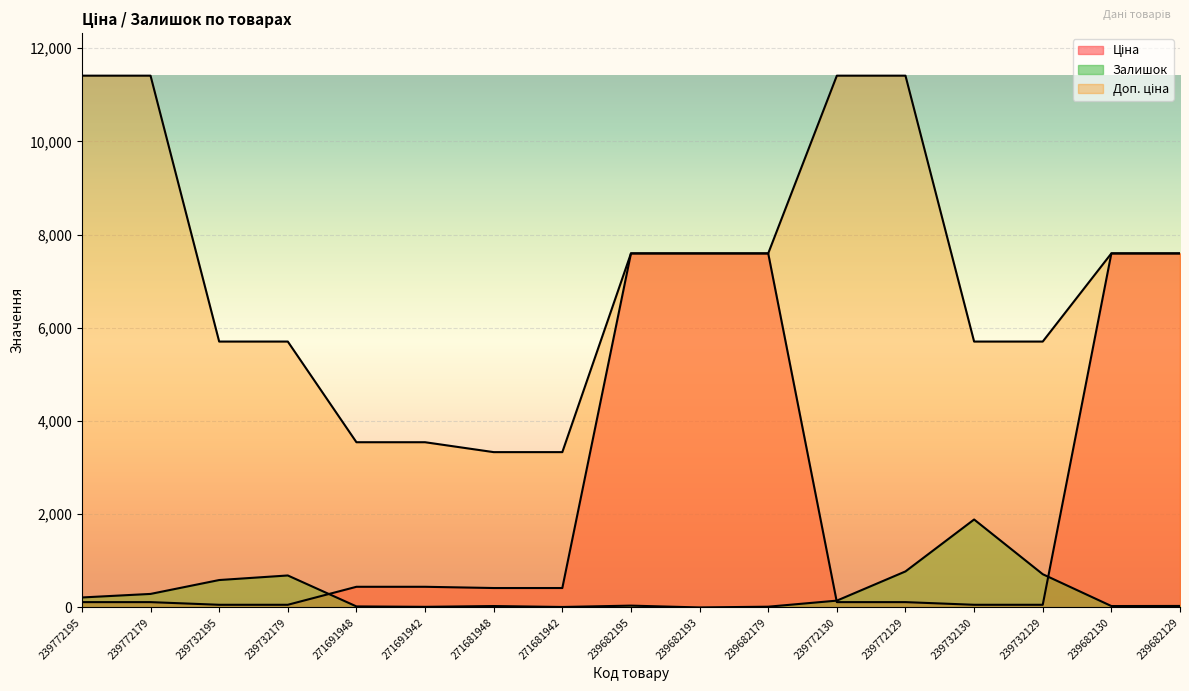

True or false: Залишок has a value of 1887.0 at 239732130.

True